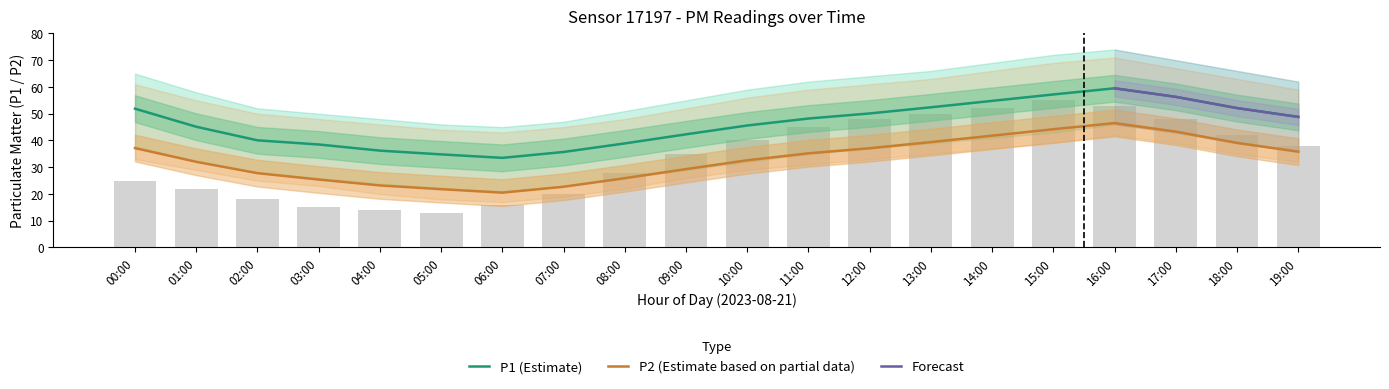

What is the approximate value of P2 at 13:00?

39.4